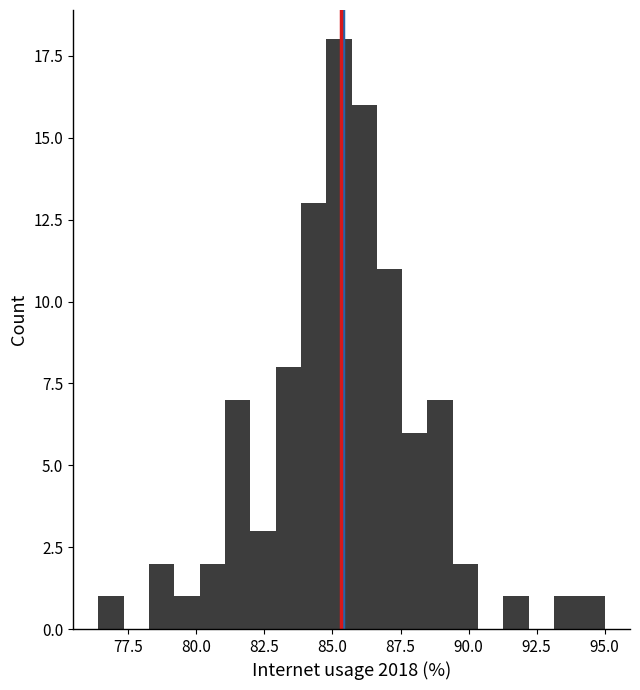

Read against the x-axis, roughly where is the centre of the tallest bar?

85.0